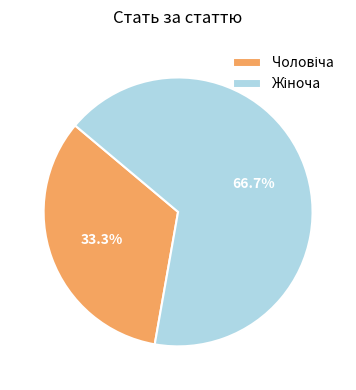

How many segments does this pie chart have?

2